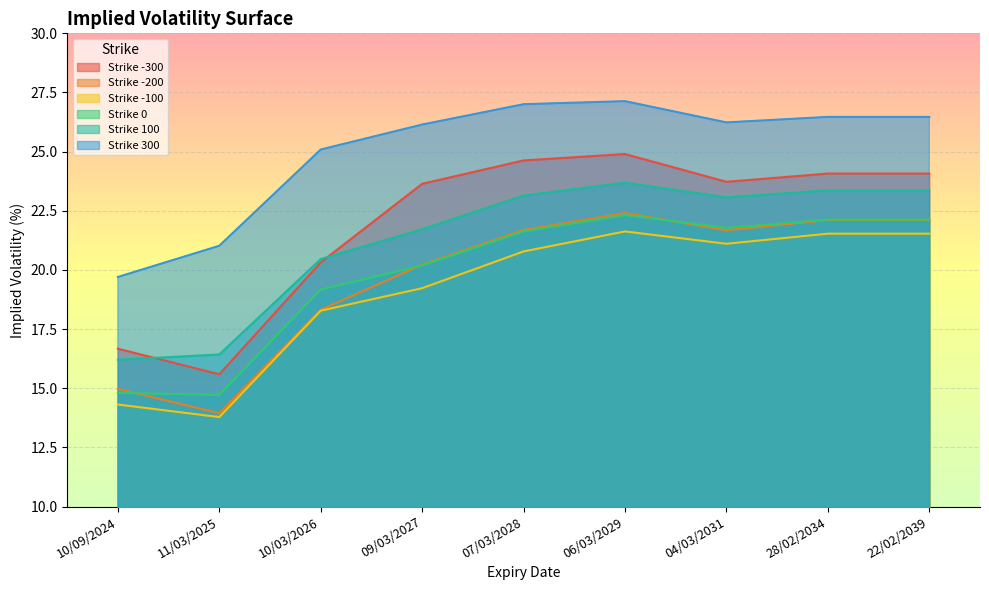

Reading left to right, list all the values displayed in this chart.

-300: 16.7	15.6	20.3	23.6	24.6	24.9	23.7	24.1	24.1
-200: 15.0	13.9	18.3	20.2	21.7	22.4	21.7	22.1	22.1
-100: 14.3	13.8	18.3	19.2	20.8	21.6	21.1	21.5	21.5
0: 14.8	14.7	19.2	20.2	21.6	22.3	21.8	22.1	22.1
100: 16.2	16.4	20.5	21.7	23.1	23.7	23.1	23.4	23.4
300: 19.7	21.0	25.1	26.1	27.0	27.1	26.2	26.5	26.5